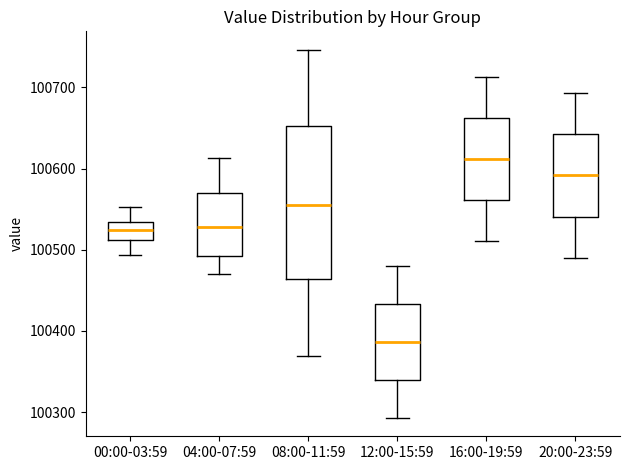

Which box is the tallest, from its lower edge to its upper edge?

08:00-11:59